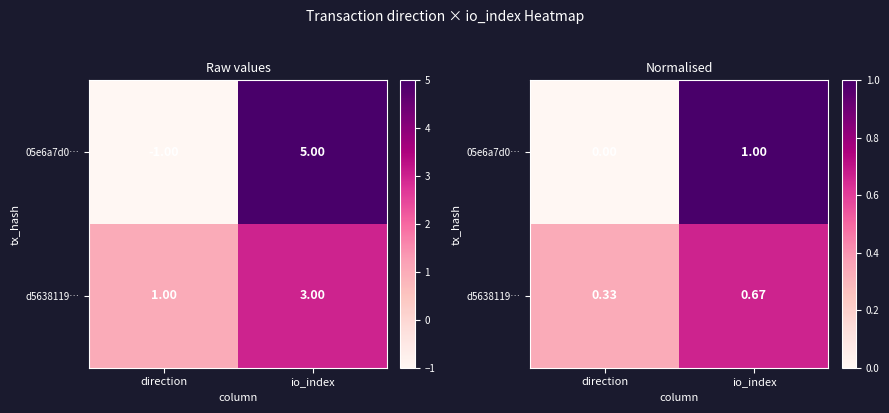

True or false: d5638119… has a value of 0.2 at io_index.

False